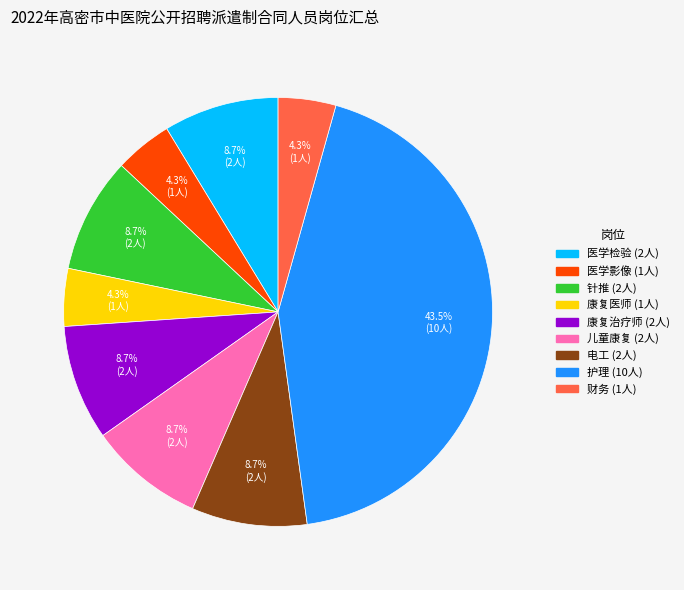

How many segments does this pie chart have?

9